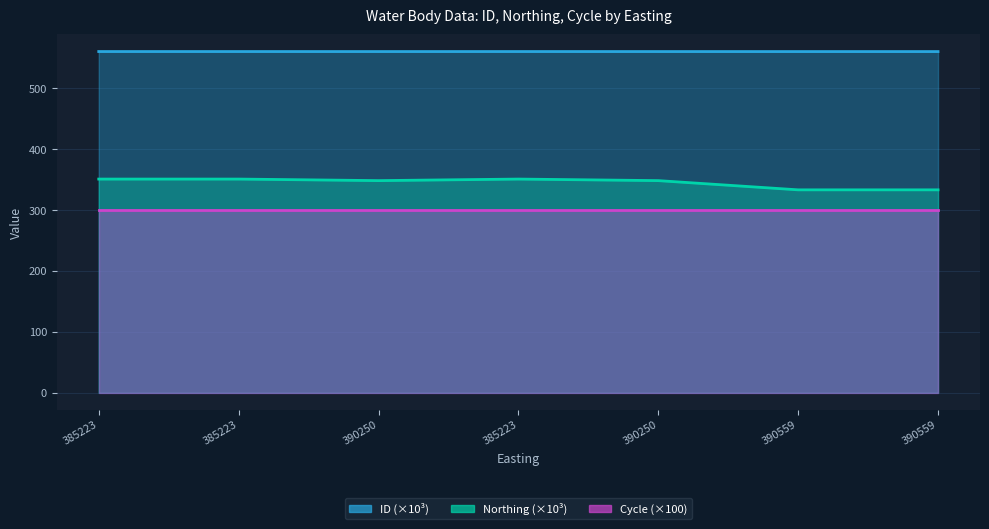

At which category is the sum across all series the highest?

385223